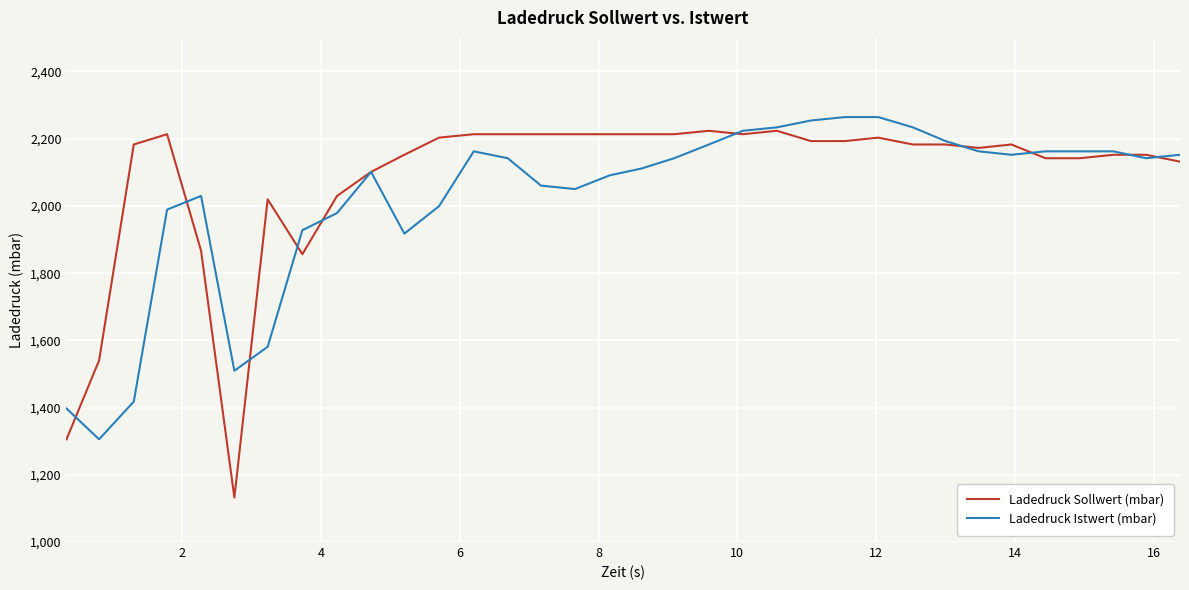

Which series has the largest range (max minus min)?

Ladedruck Sollwert (mbar)